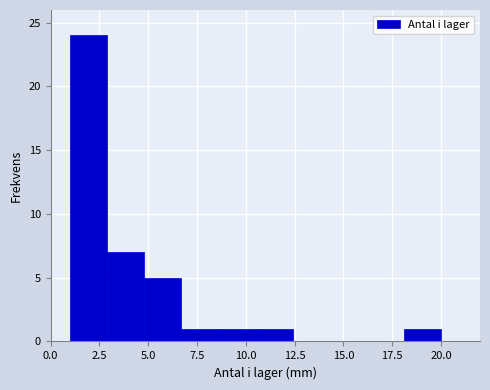

Around what value on the x-axis is the tallest bar? Give the approximate position of its centre, as read against the axis.

2.0